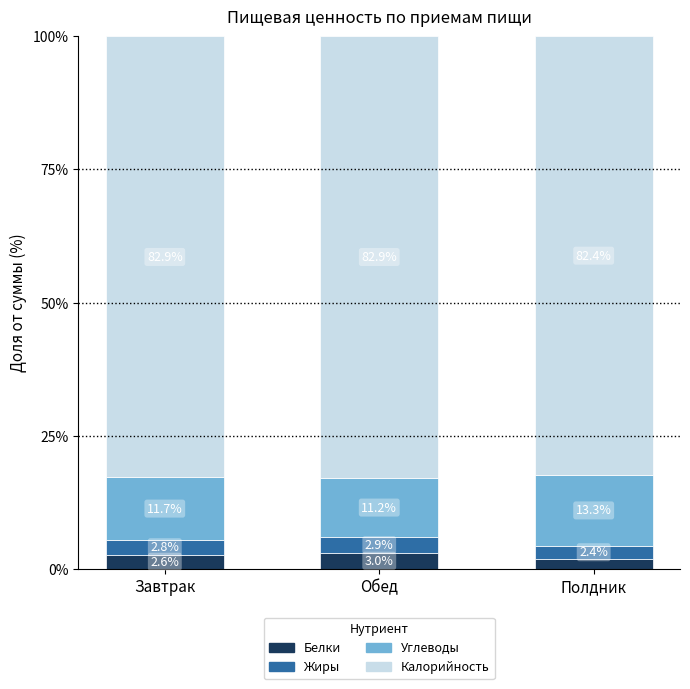

What is the total value across all series at Полдник?

100.0